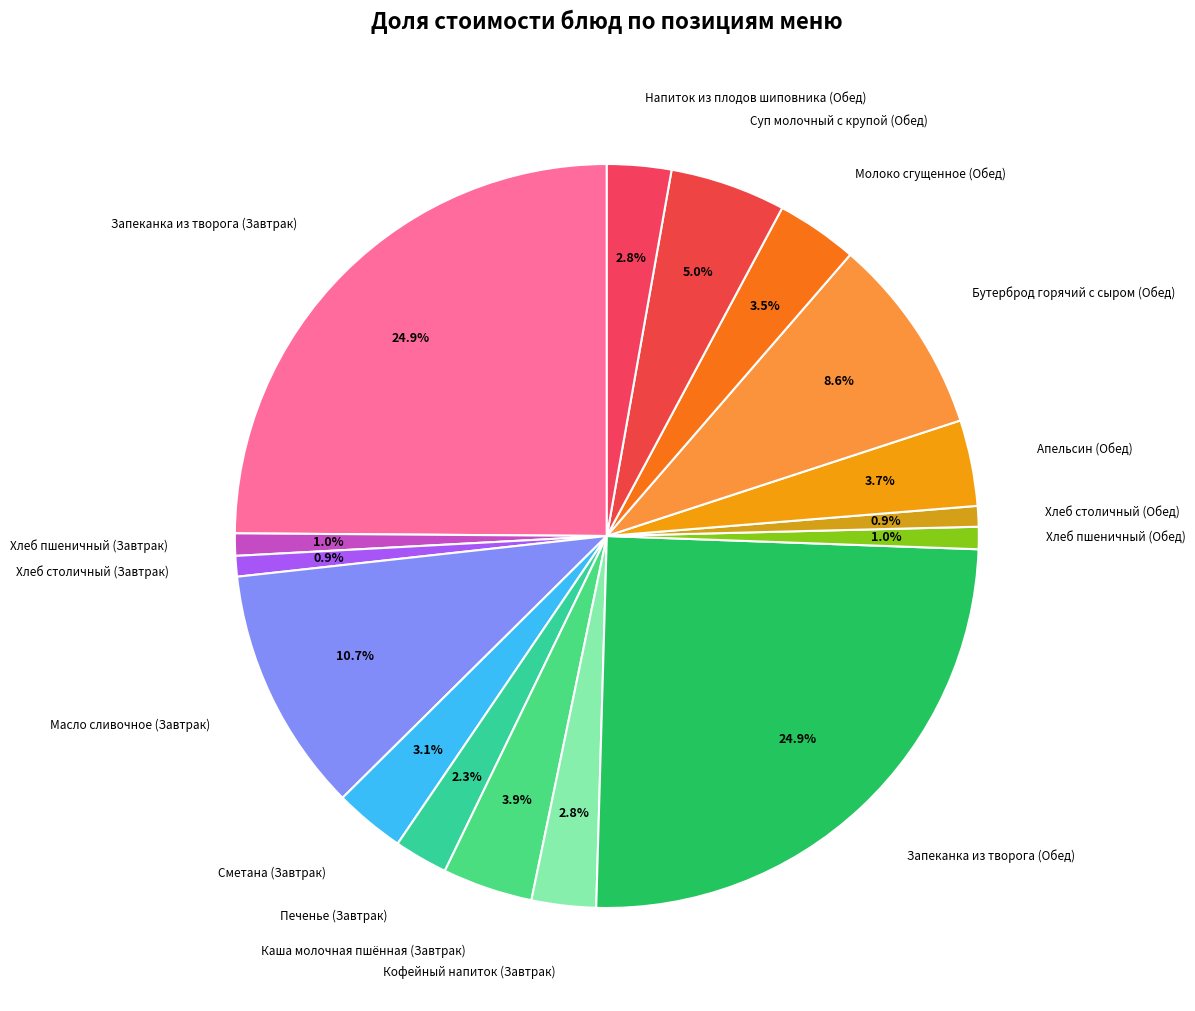

How many segments does this pie chart have?

16